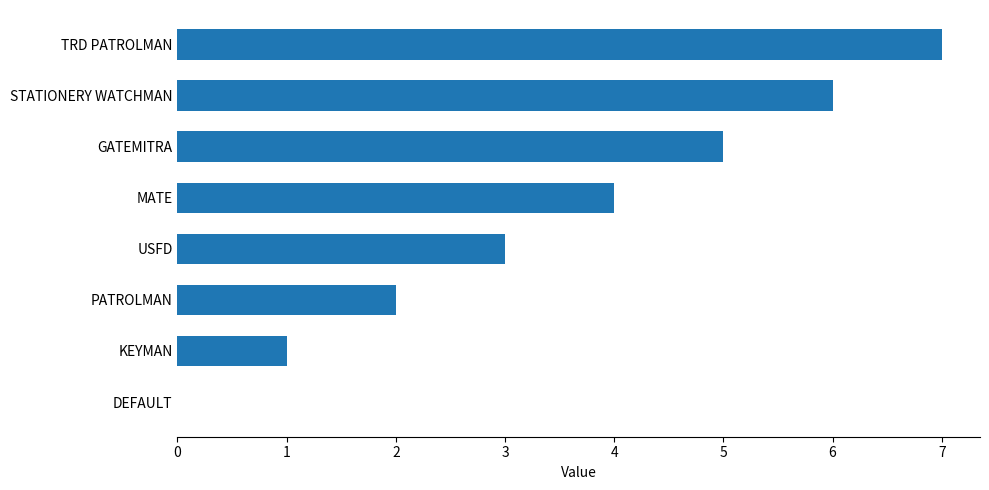

Are the bars grouped side by side (vs. stacked)?

No